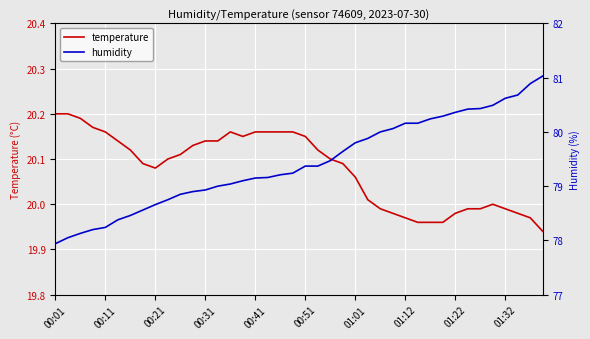

The value of temperature at 00:21 is 5.7. True or false?

False